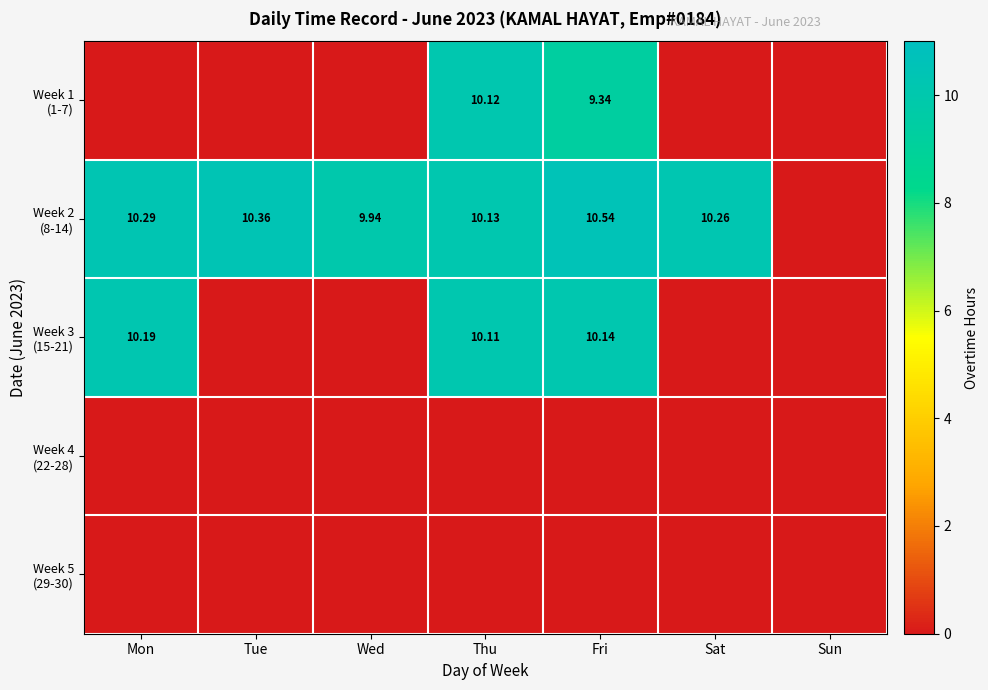

List the series in order of their peak value, highest first.

Week 2 (8-14), Week 3 (15-21), Week 1 (1-7), Week 4 (22-28), Week 5 (29-30)